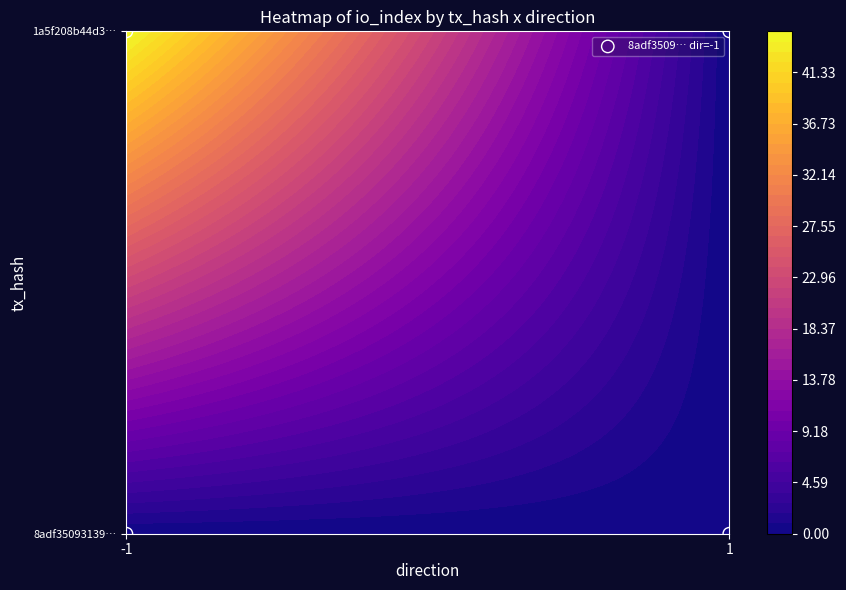

At how many categories does at least one series exceed 15?

1